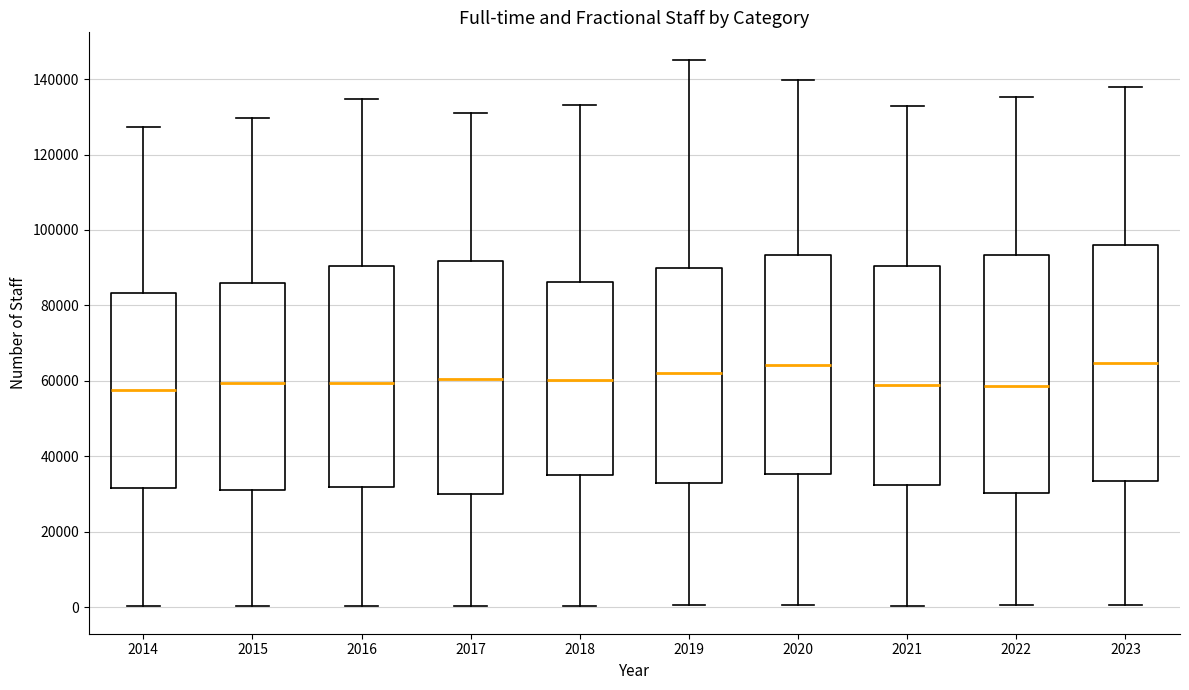

Reading left to right, transcribe this box plot: for each box, give where its median line is, the range the box spans, and where its two whiskers end, as read against the y-axis. The values are not printed on the chart, so give them approximately, as read against the axis.

2014: median 58000, box 32000 to 84000, whiskers 0 to 128000
2015: median 60000, box 32000 to 86000, whiskers 0 to 130000
2016: median 60000, box 32000 to 90000, whiskers 0 to 134000
2017: median 60000, box 30000 to 92000, whiskers 0 to 132000
2018: median 60000, box 36000 to 86000, whiskers 0 to 134000
2019: median 62000, box 32000 to 90000, whiskers 0 to 146000
2020: median 64000, box 36000 to 94000, whiskers 0 to 140000
2021: median 58000, box 32000 to 90000, whiskers 0 to 132000
2022: median 58000, box 30000 to 94000, whiskers 0 to 136000
2023: median 64000, box 34000 to 96000, whiskers 0 to 138000